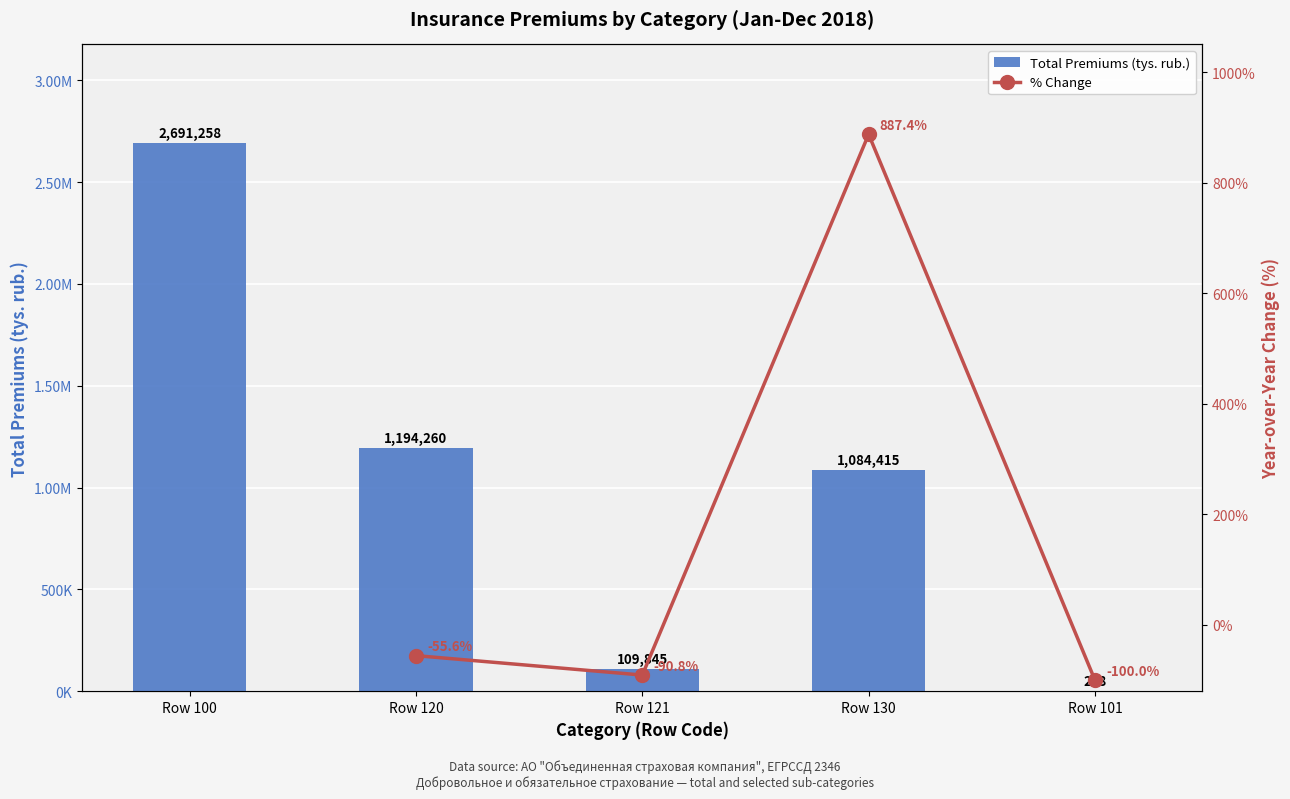

What is the label of the 3rd bar from the right?

Row 121